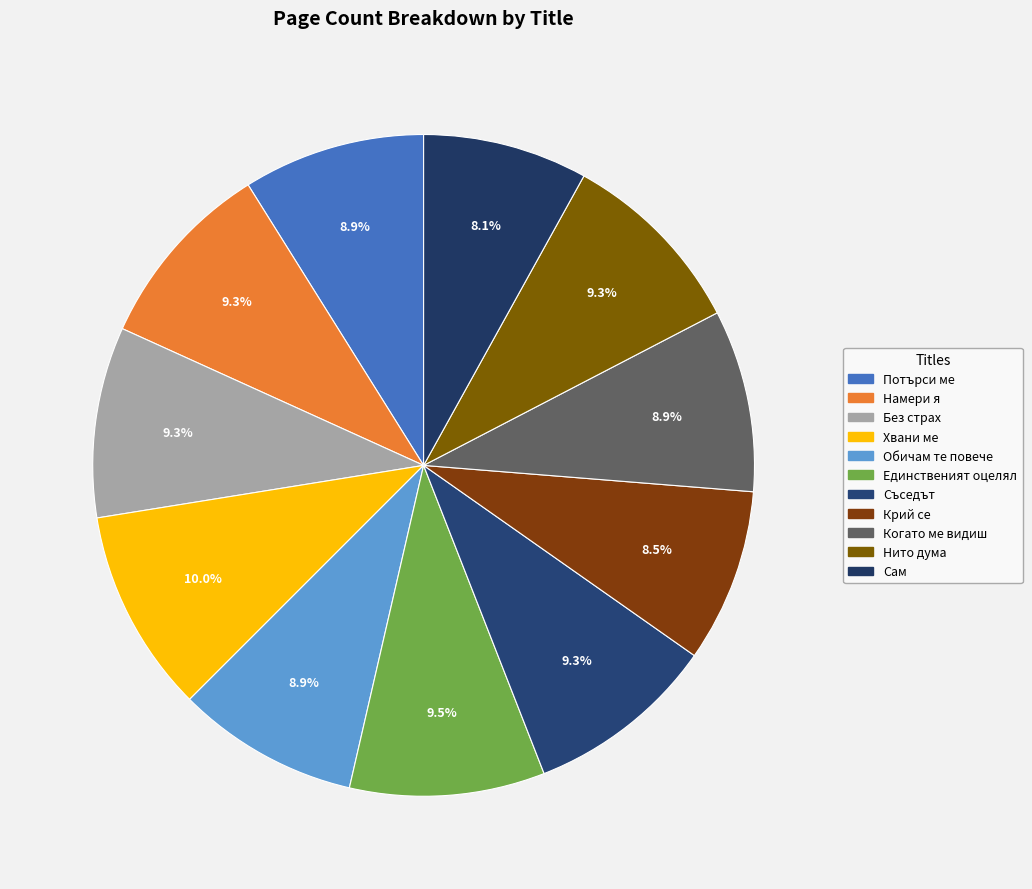

How many slices are in this pie chart?

11